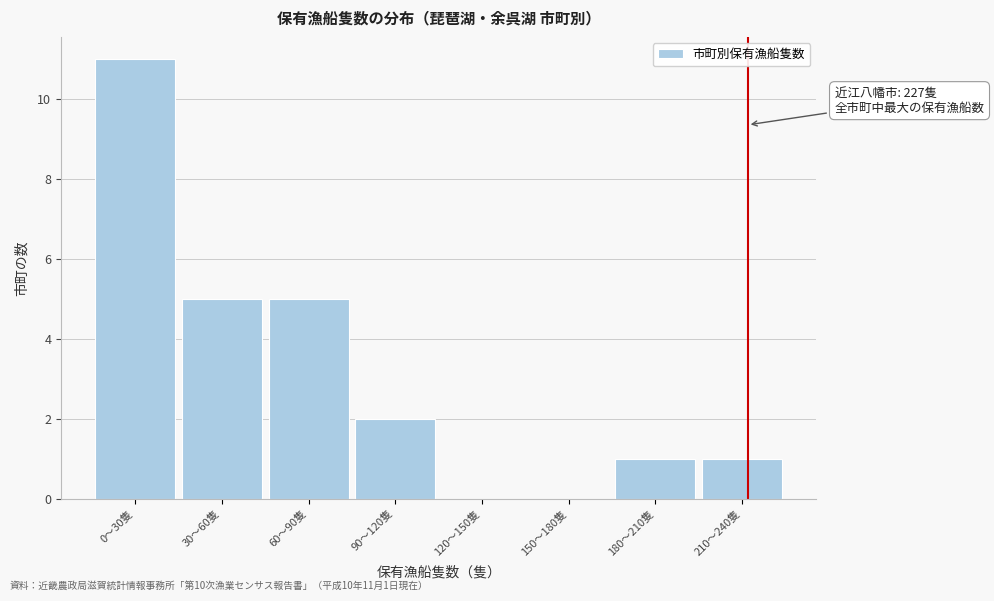

Reading left to right, transcribe all the data shown in this chart.

0〜30隻=11	30〜60隻=5	60〜90隻=5	90〜120隻=2	120〜150隻=0	150〜180隻=0	180〜210隻=1	210〜240隻=1